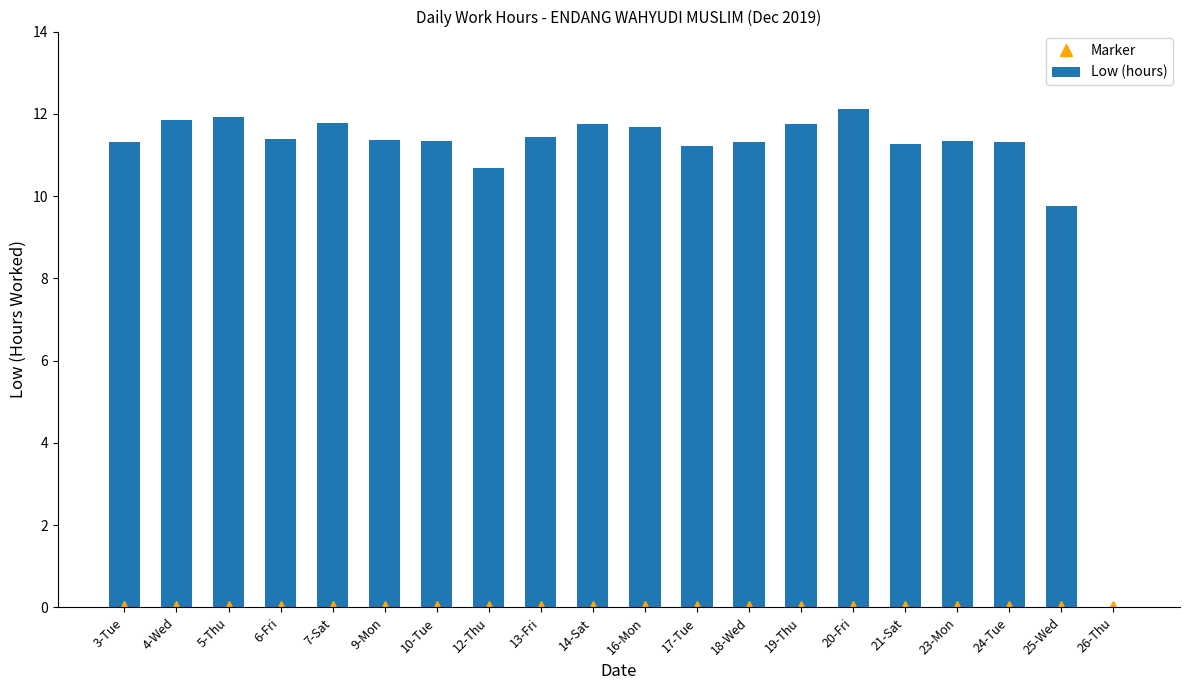

The value of Low (hours) at 10-Tue is 18.7. True or false?

False